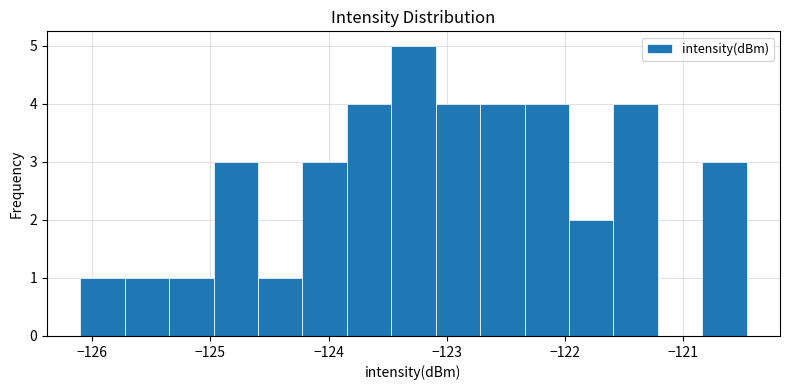

Read against the x-axis, roughly where is the centre of the tallest bar?

-123.3